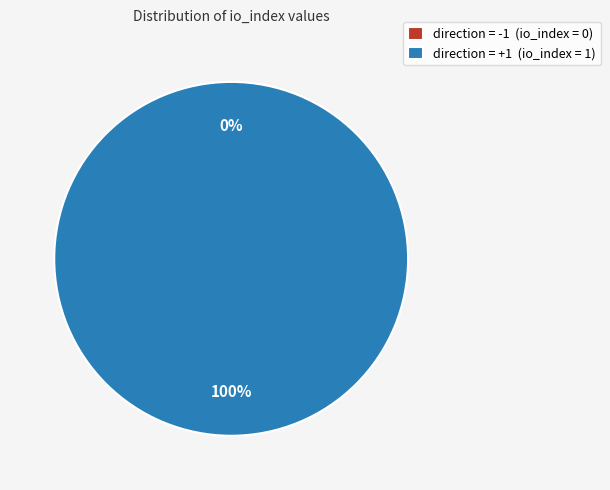

To the nearest percent, what percentage of the pie is direction=1 (io_index=1)?

100%